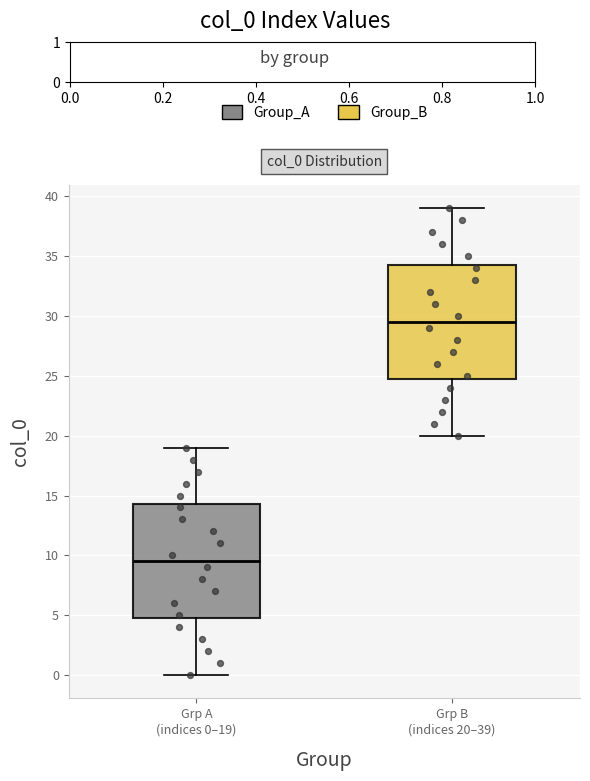

Which box's median line is the lowest?

Grp A (indices 0–19)